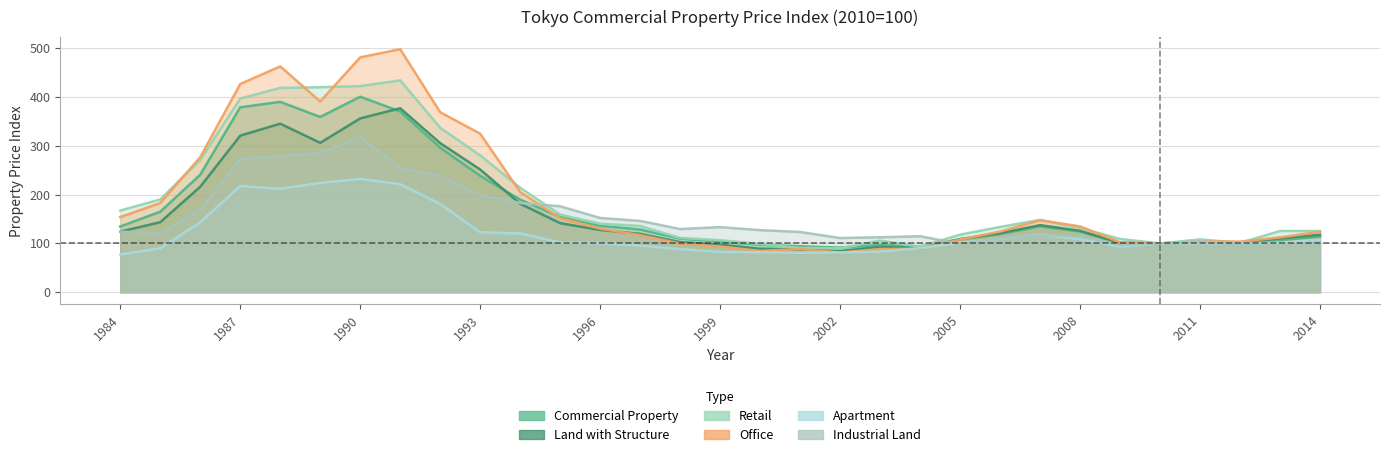

List the series in order of their peak value, lowest first.

Apartment, Industrial Land, Land with Structure, Commercial Property, Retail, Office